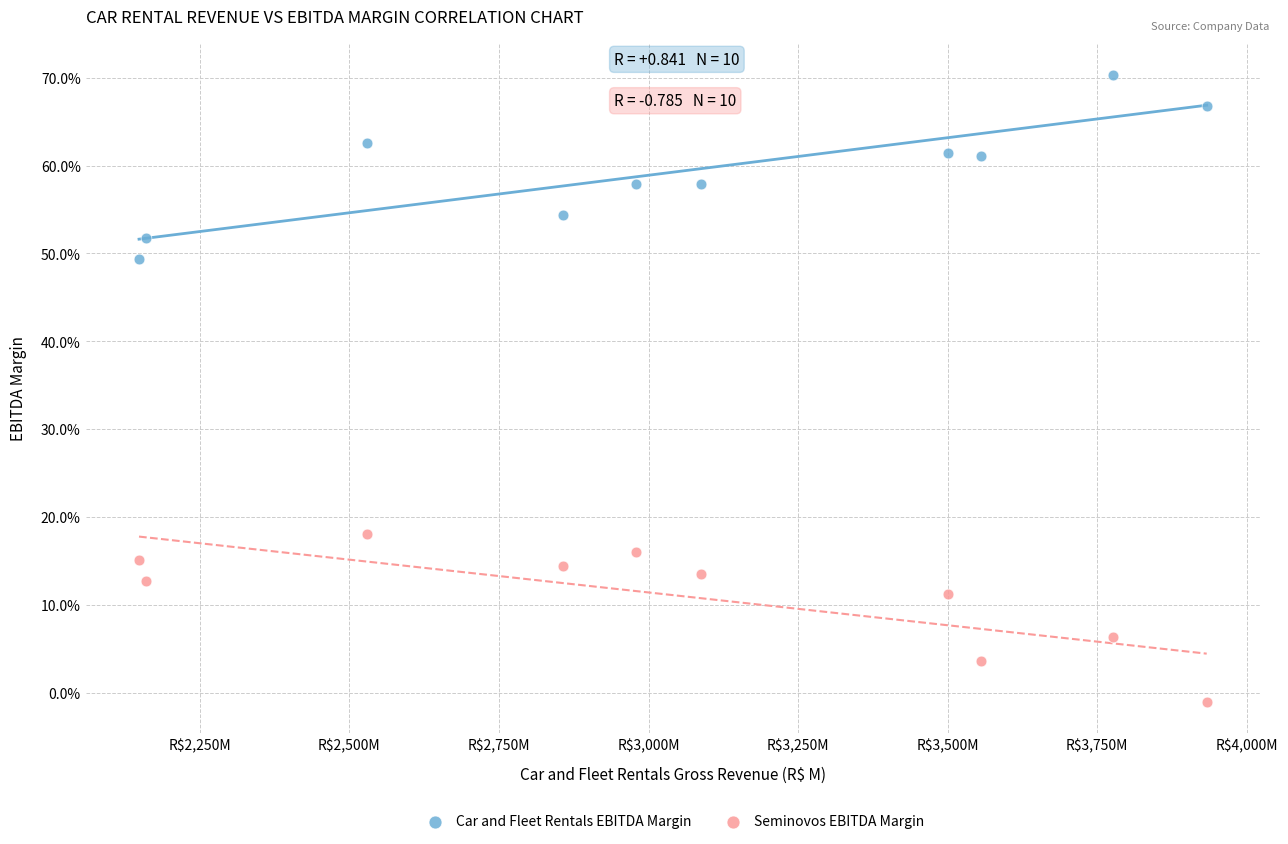

What are all the series names shown in the legend?

Car and Fleet Rentals EBITDA Margin, Seminovos EBITDA Margin